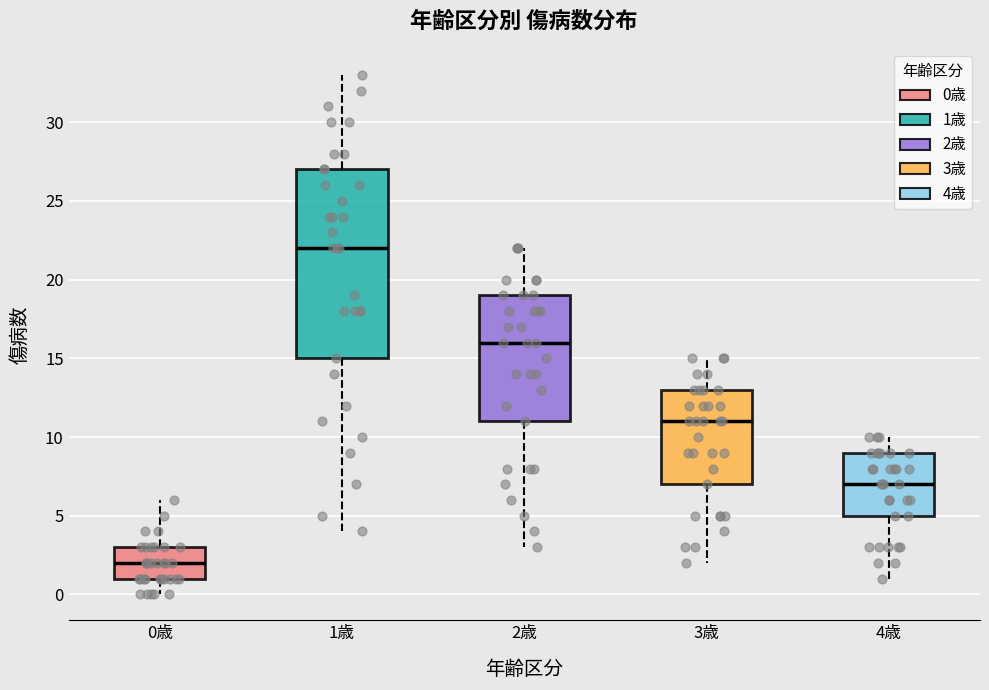

Reading left to right, transcribe this box plot: for each box, give where its median line is, the range the box spans, and where its two whiskers end, as read against the y-axis. The values are not printed on the chart, so give them approximately, as read against the axis.

0歳: median 2, box 1 to 3, whiskers 0 to 6
1歳: median 22, box 15 to 27, whiskers 4 to 33
2歳: median 16, box 11 to 19, whiskers 3 to 22
3歳: median 11, box 7 to 13, whiskers 2 to 15
4歳: median 7, box 5 to 9, whiskers 1 to 10